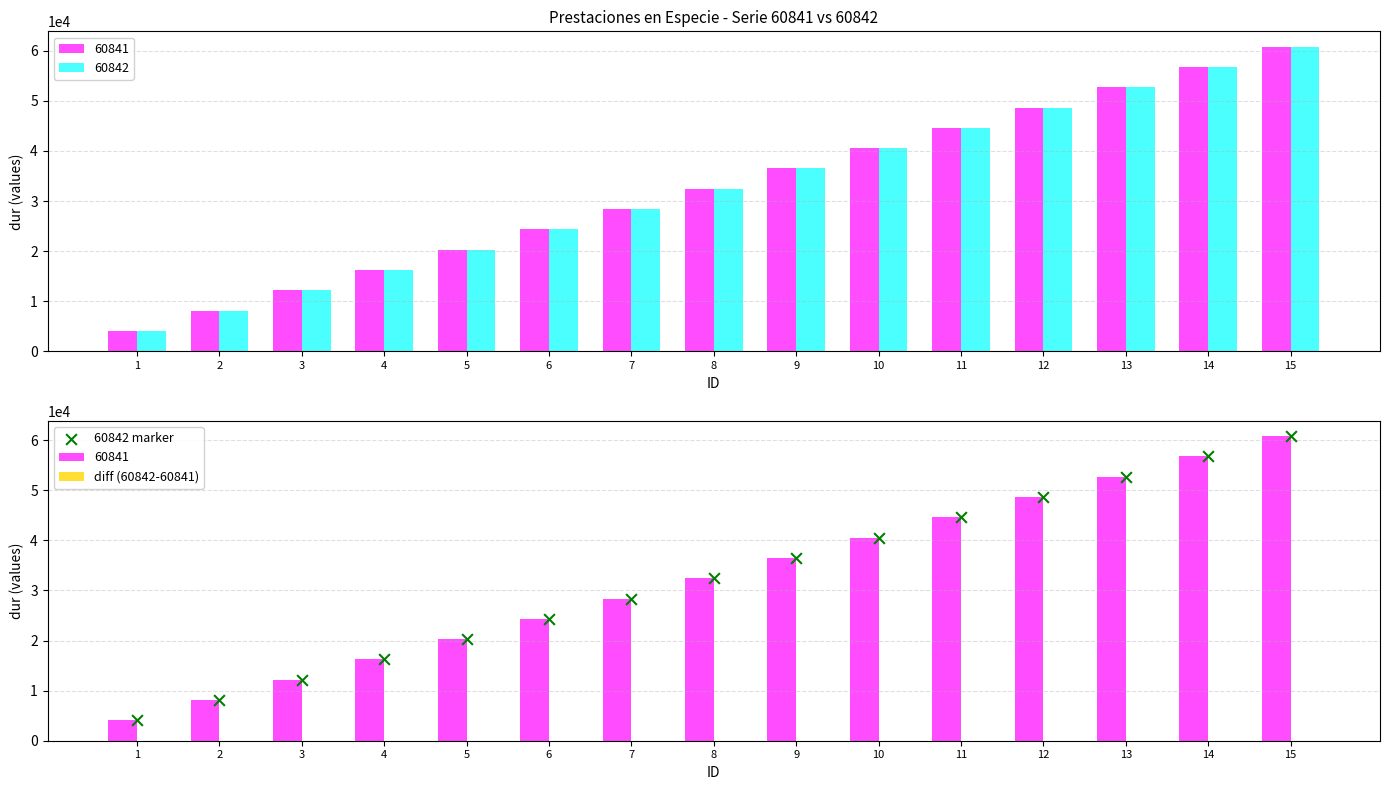

Which series has the widest spread of Y values?

60842 marker